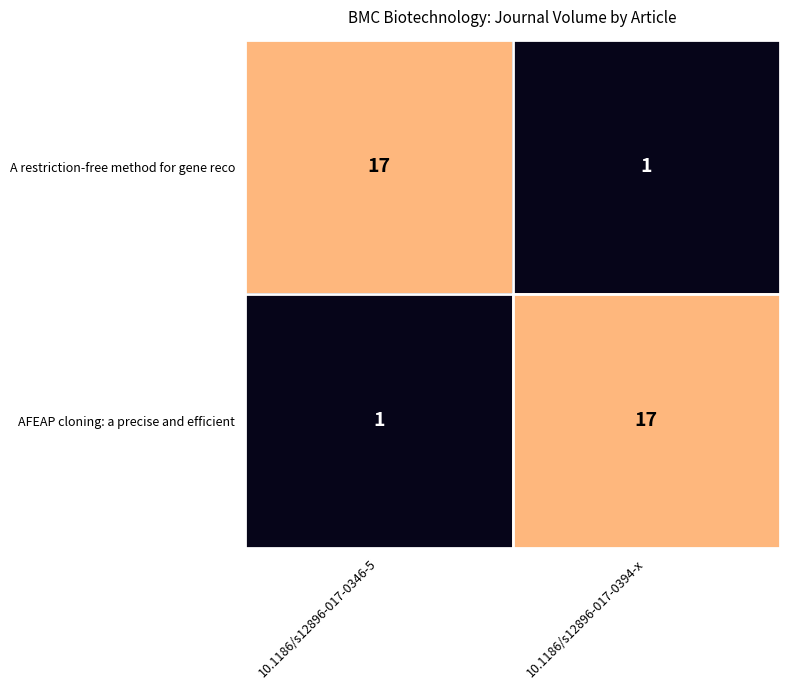

Is it true that AFEAP cloning: a precise and efficient equals 0 at 10.1186/s12896-017-0346-5?

False